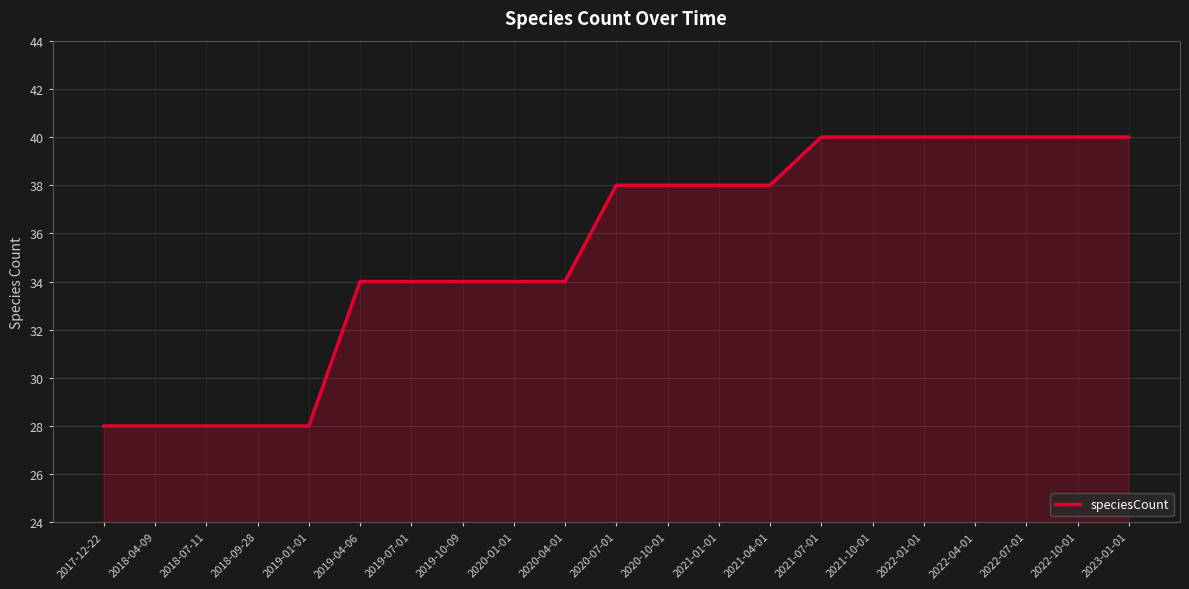

What is the difference between the maximum and minimum values?

12